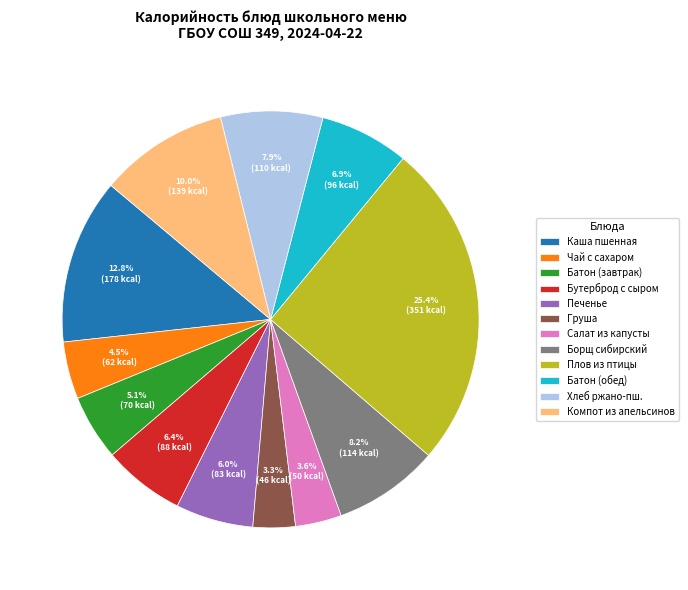

Between Батон (обед) and Хлеб ржано-пш., which is larger?

Хлеб ржано-пш.